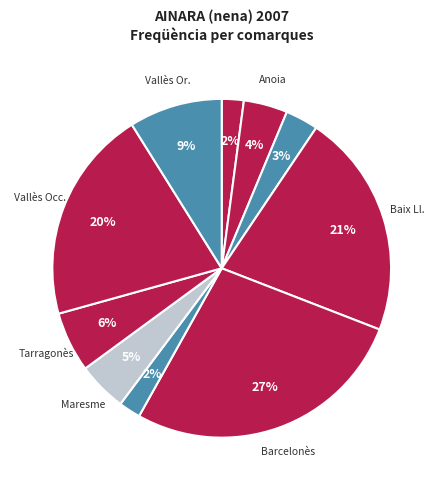

To the nearest percent, what is the difference between the largest and smallest slice percentages?

25%